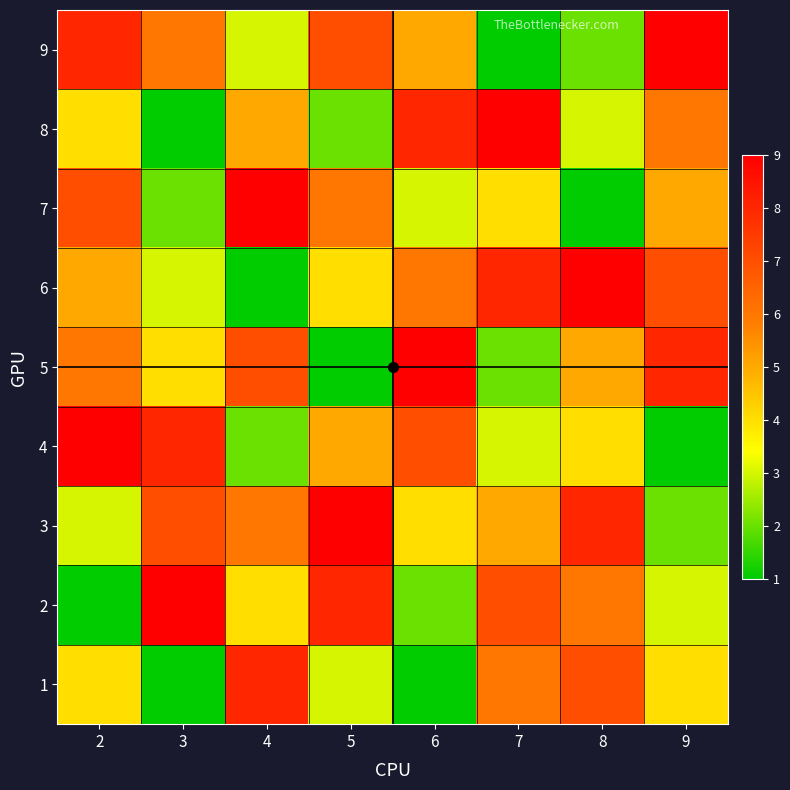

Reading left to right, transcribe all the data shown in this chart.

1: 2=4	3=1	4=8	5=3	6=1	7=6	8=7	9=4
2: 2=1	3=9	4=4	5=8	6=2	7=7	8=6	9=3
3: 2=3	3=7	4=6	5=9	6=4	7=5	8=8	9=2
4: 2=9	3=8	4=2	5=5	6=7	7=3	8=4	9=1
5: 2=6	3=4	4=7	5=1	6=9	7=2	8=5	9=8
6: 2=5	3=3	4=1	5=4	6=6	7=8	8=9	9=7
7: 2=7	3=2	4=9	5=6	6=3	7=4	8=1	9=5
8: 2=4	3=1	4=5	5=2	6=8	7=9	8=3	9=6
9: 2=8	3=6	4=3	5=7	6=5	7=1	8=2	9=9